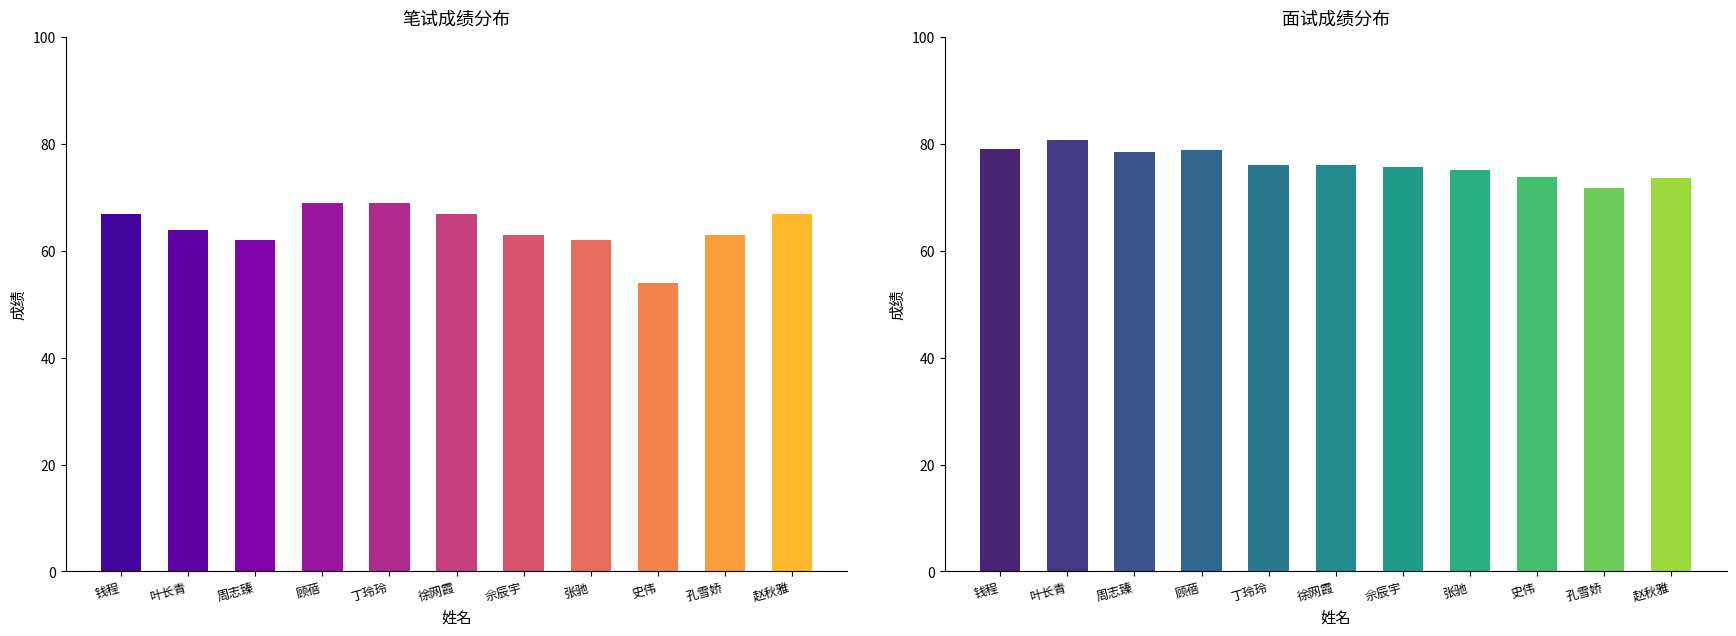

What are all the series names shown in the legend?

笔试成绩, 面试成绩